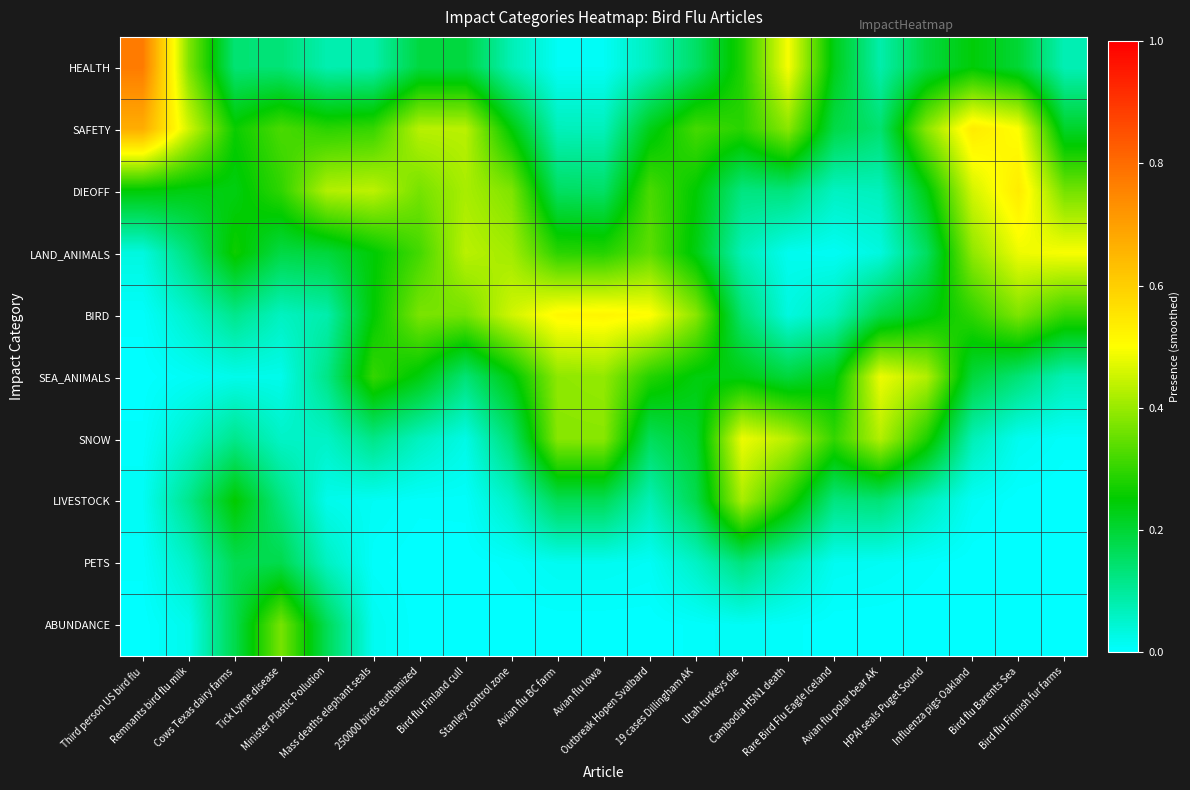

Count the number of categories in the chart.

21